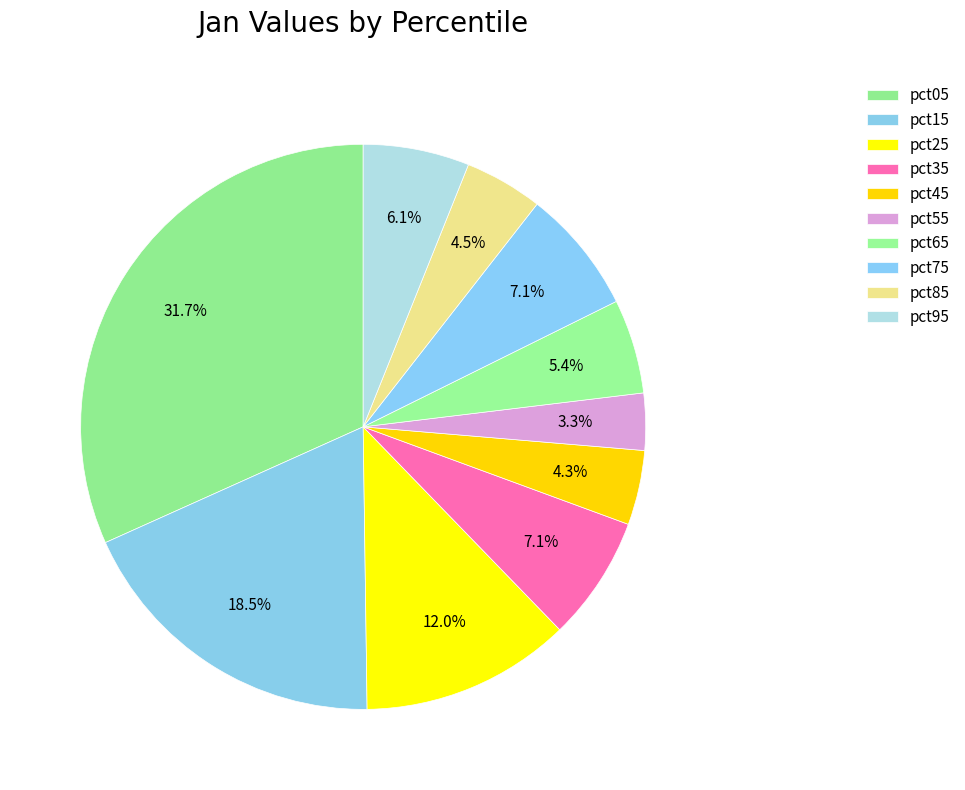

How many segments does this pie chart have?

10